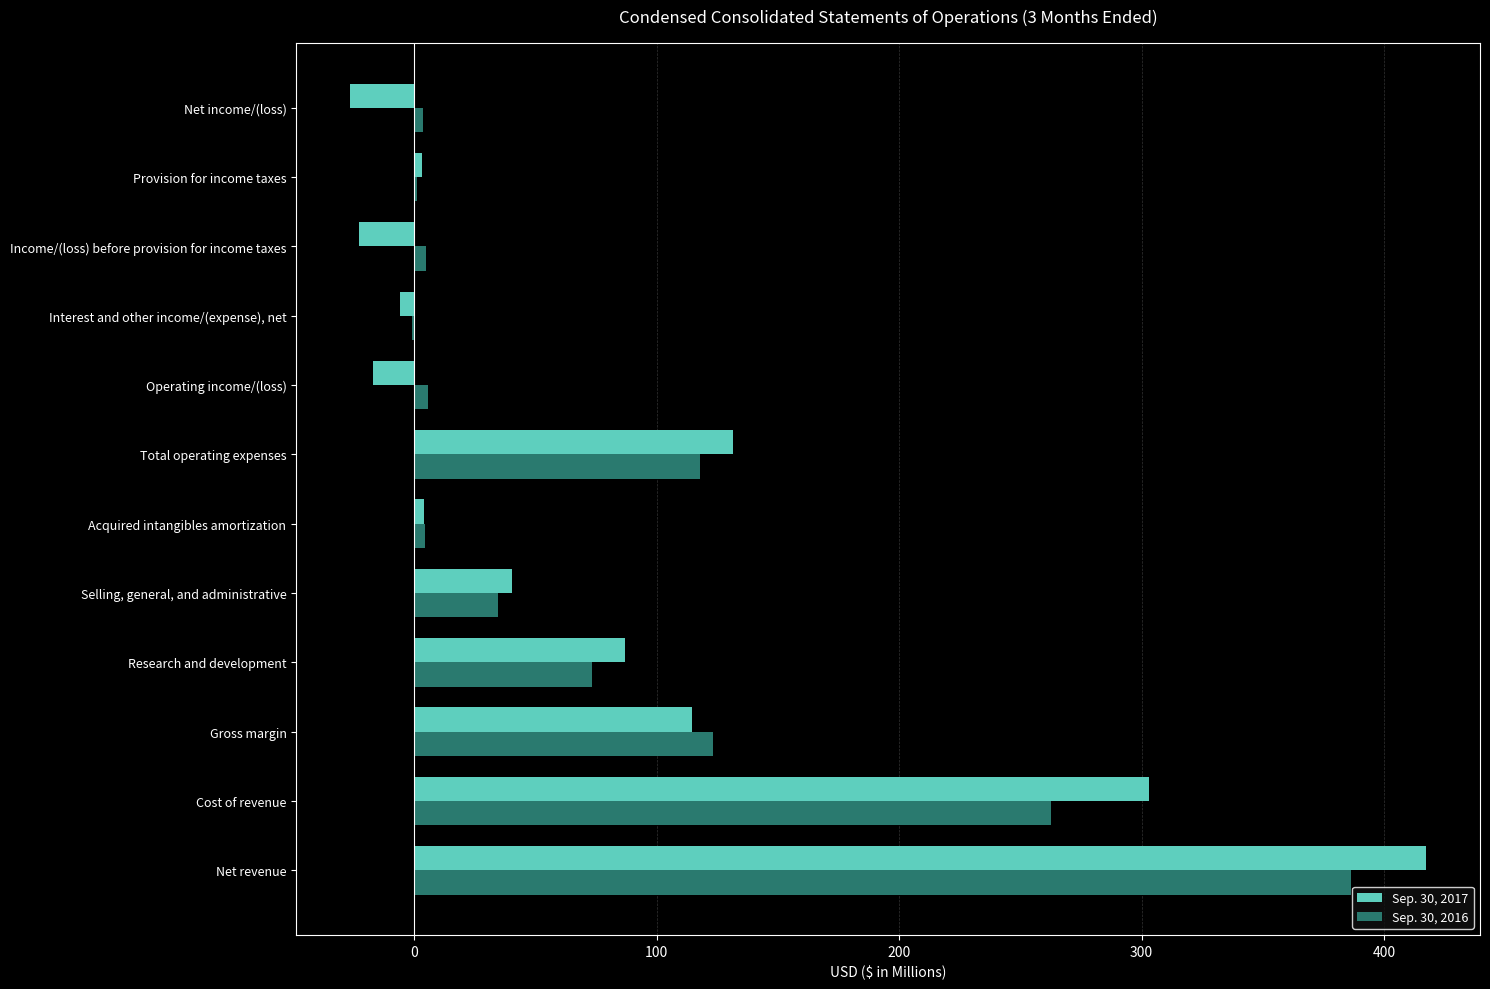

Is the value of Sep. 30, 2017 at Gross margin greater than the value of Sep. 30, 2016 at Acquired intangibles amortization?

Yes